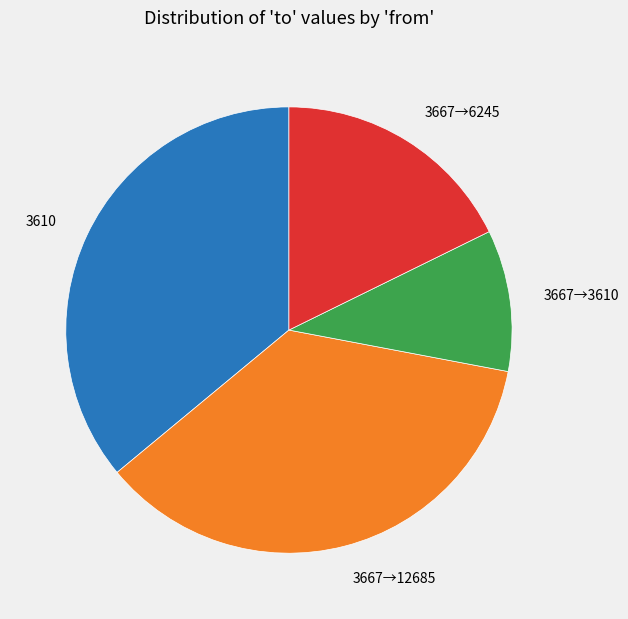

Is it true that 3610 is 25% of the pie?

False